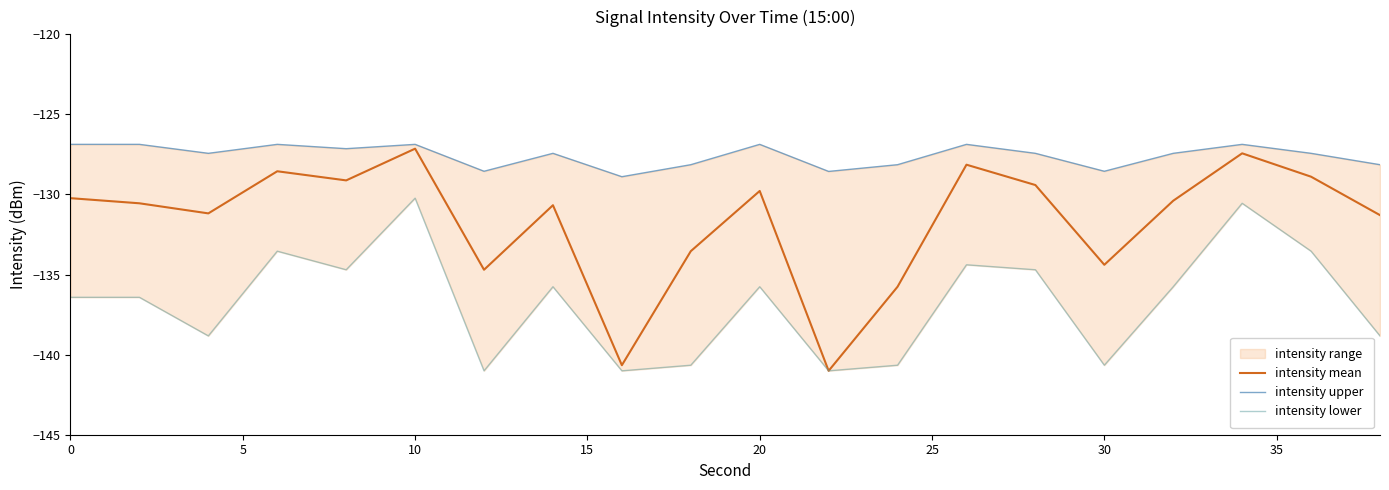

The intensity mean series shows -134.4 at 30. True or false?

True